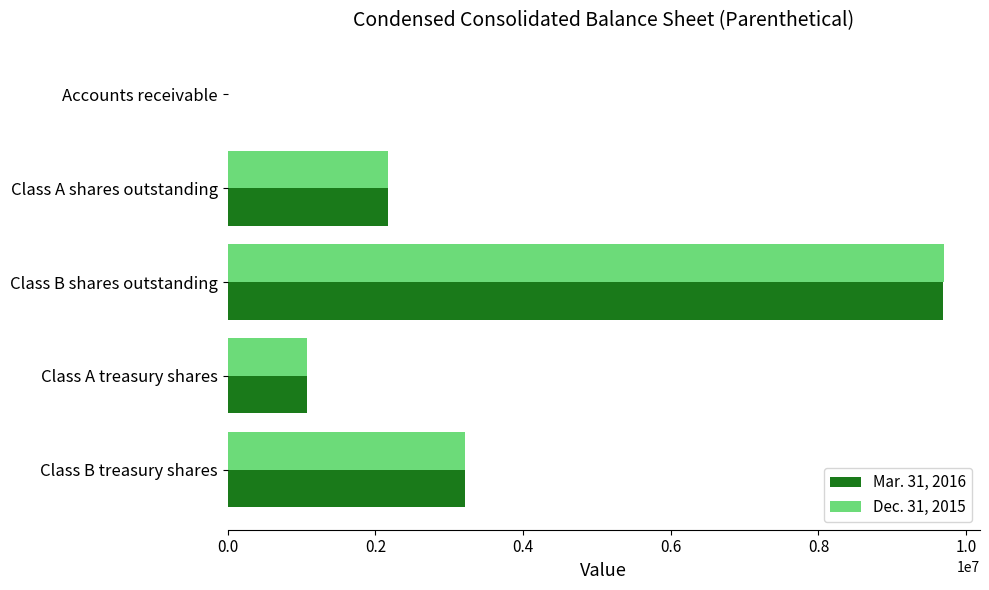

Between Class A shares outstanding and Class B shares outstanding, which series saw the biggest shift?

Dec. 31, 2015